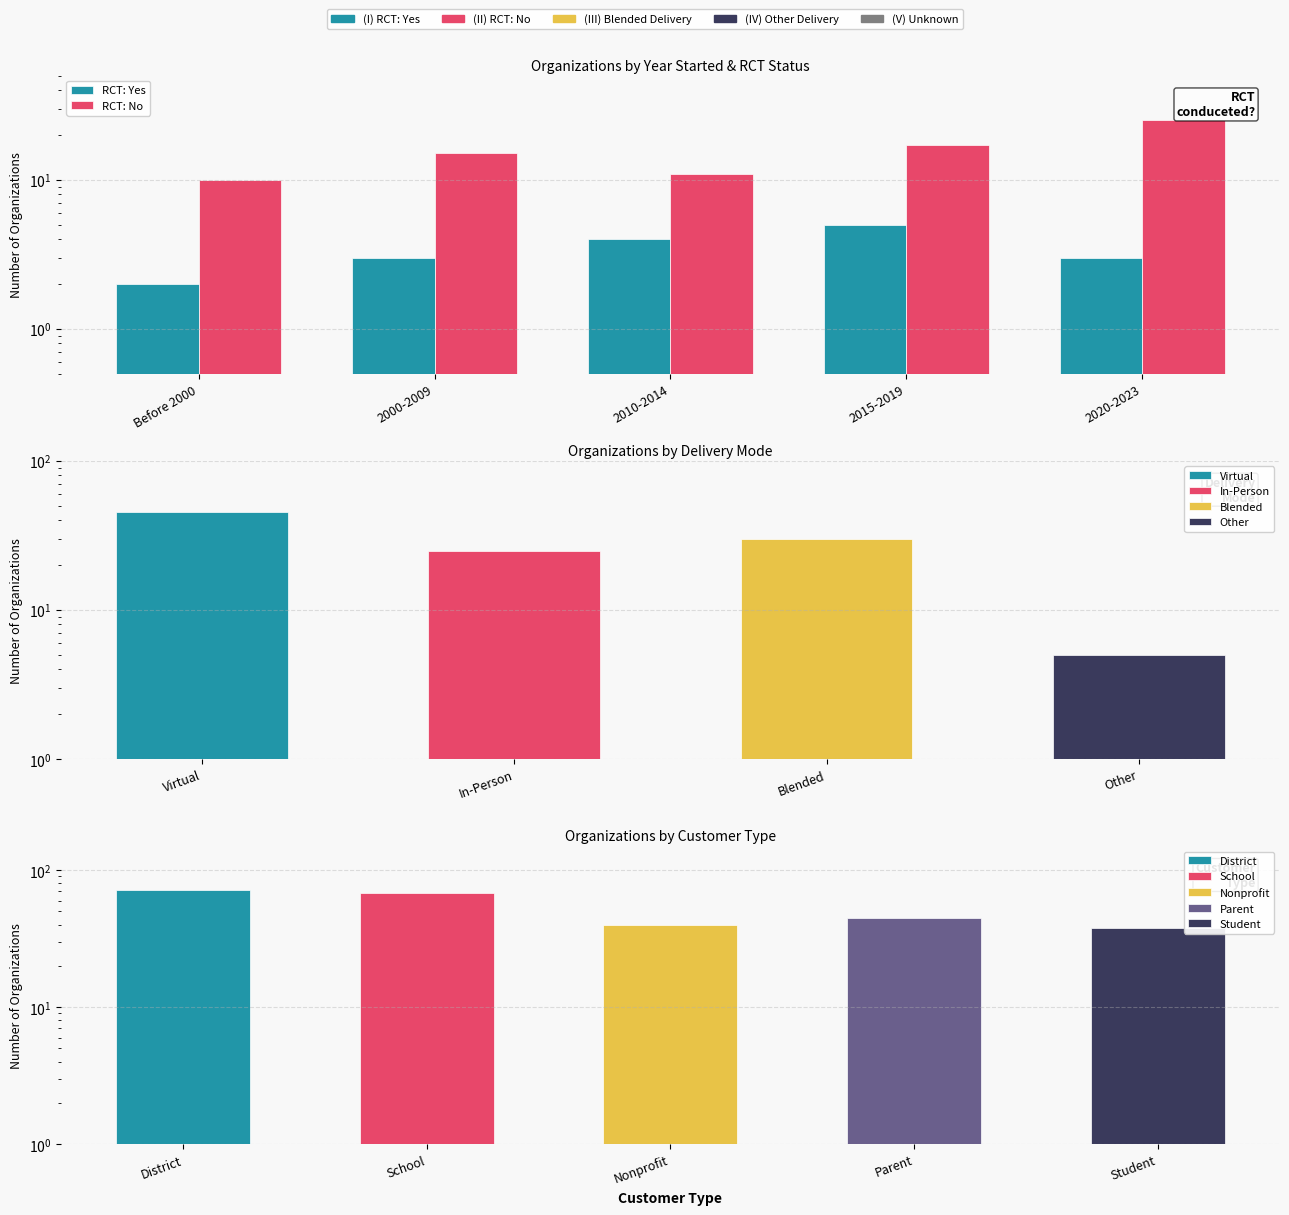

What is the spread (max minus min) of values at 2000-2009?

12